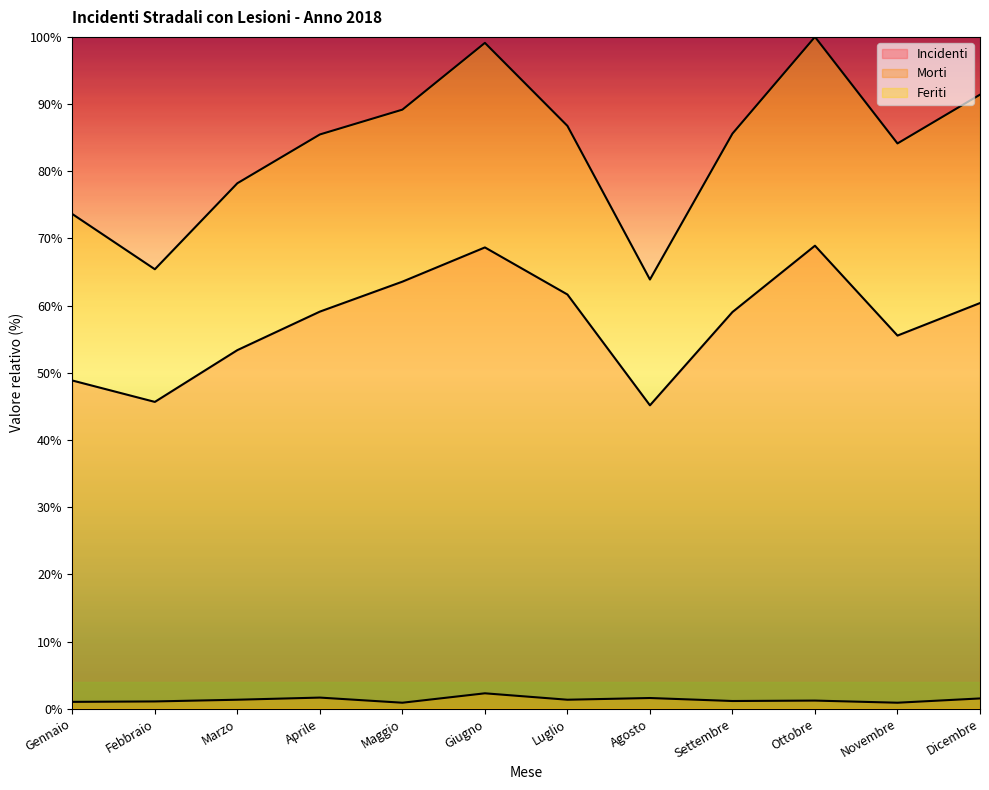

What is the label of the 5th point from the right?

Agosto